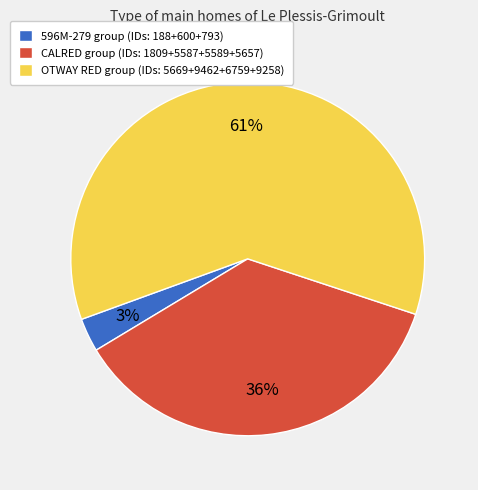

Which category has the smallest portion of the pie?

596M-279 group (IDs: 188+600+793)